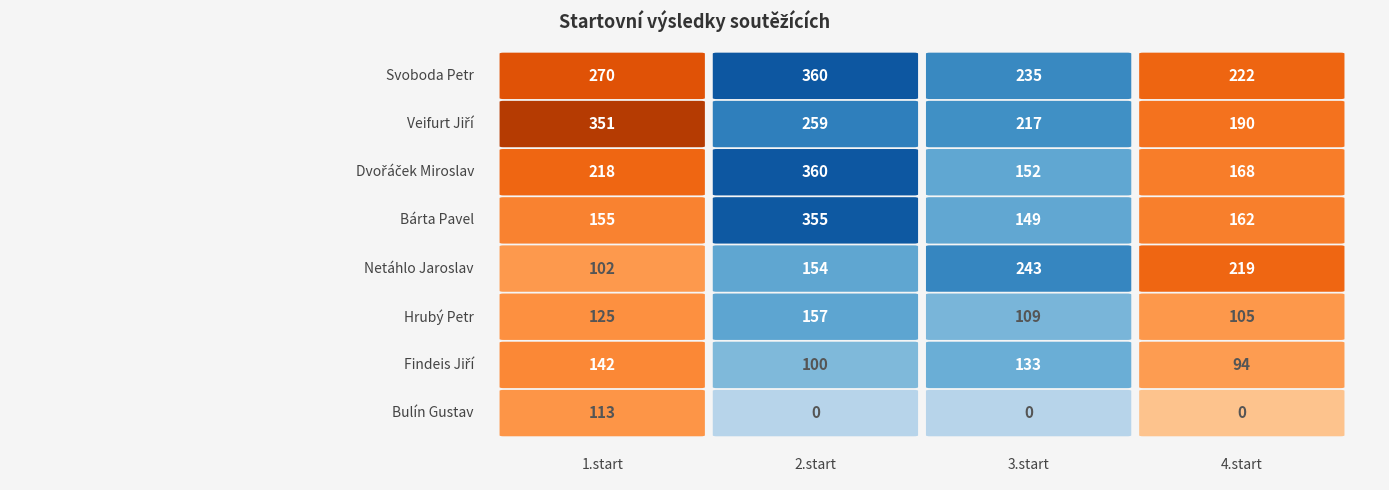

List the labels in order of Netáhlo Jaroslav value, smallest first.

1.start, 2.start, 4.start, 3.start